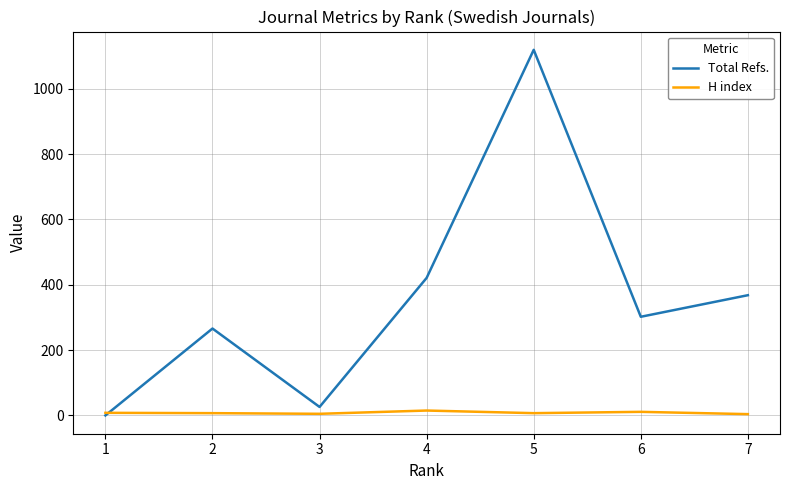

Which series has the widest spread of values?

Total Refs.